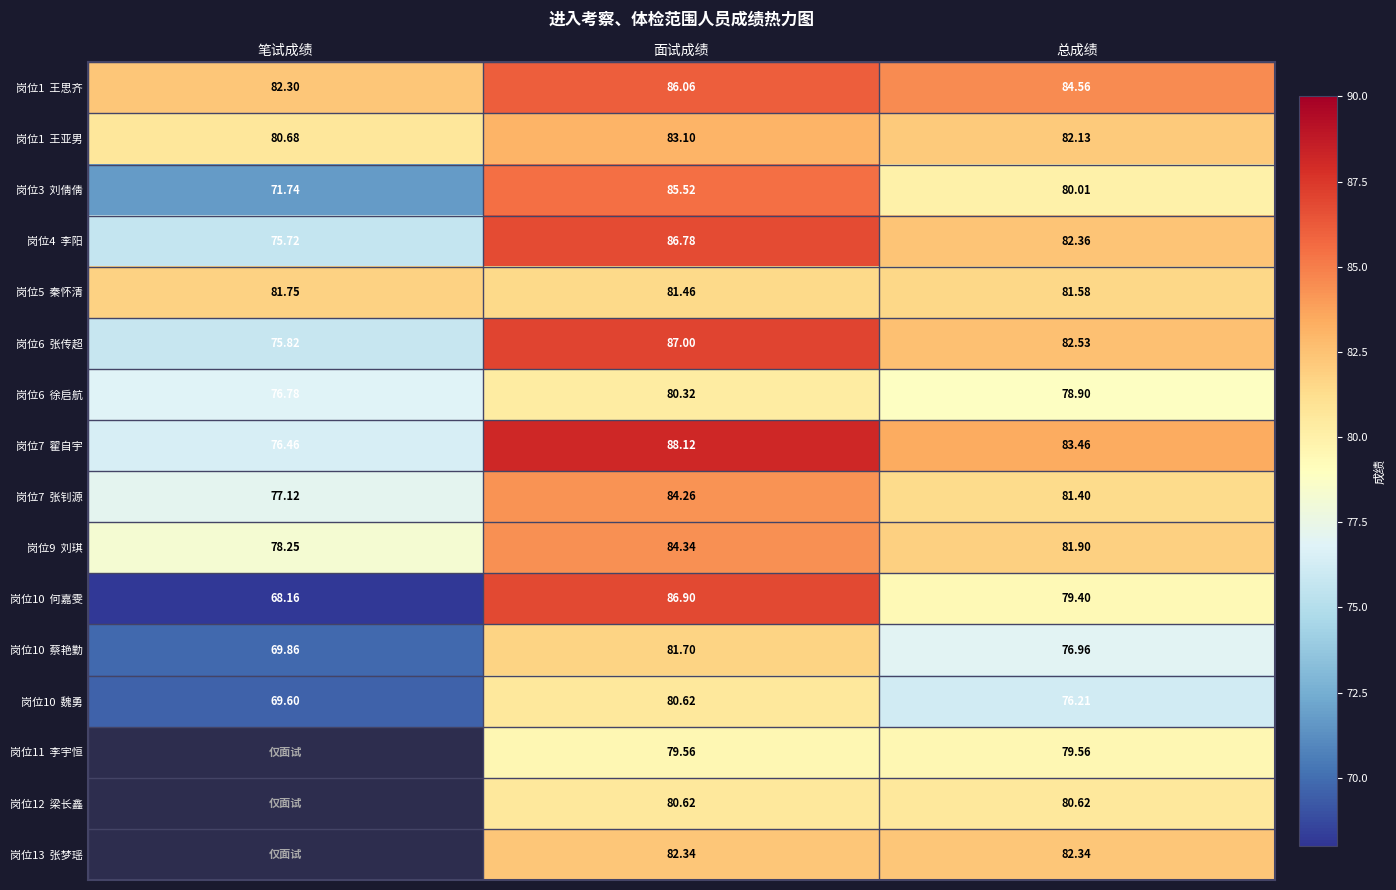

At which label does 岗位4 李阳 reach its peak?

面试成绩